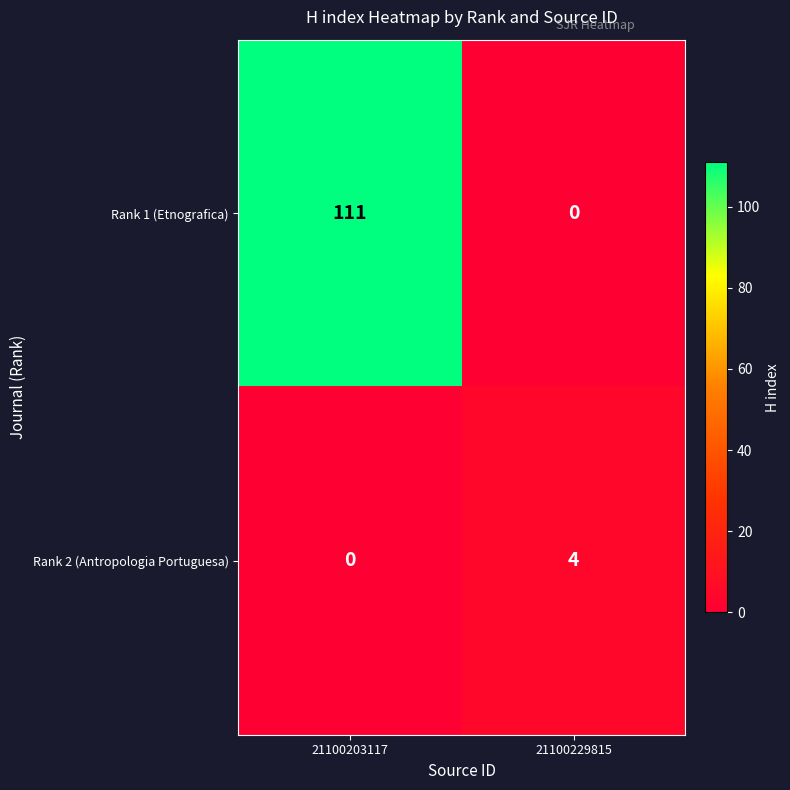

Reading right to left, list all the values displayed in this chart.

Rank 1 (Etnografica): 21100229815=0	21100203117=111
Rank 2 (Antropologia Portuguesa): 21100229815=4	21100203117=0